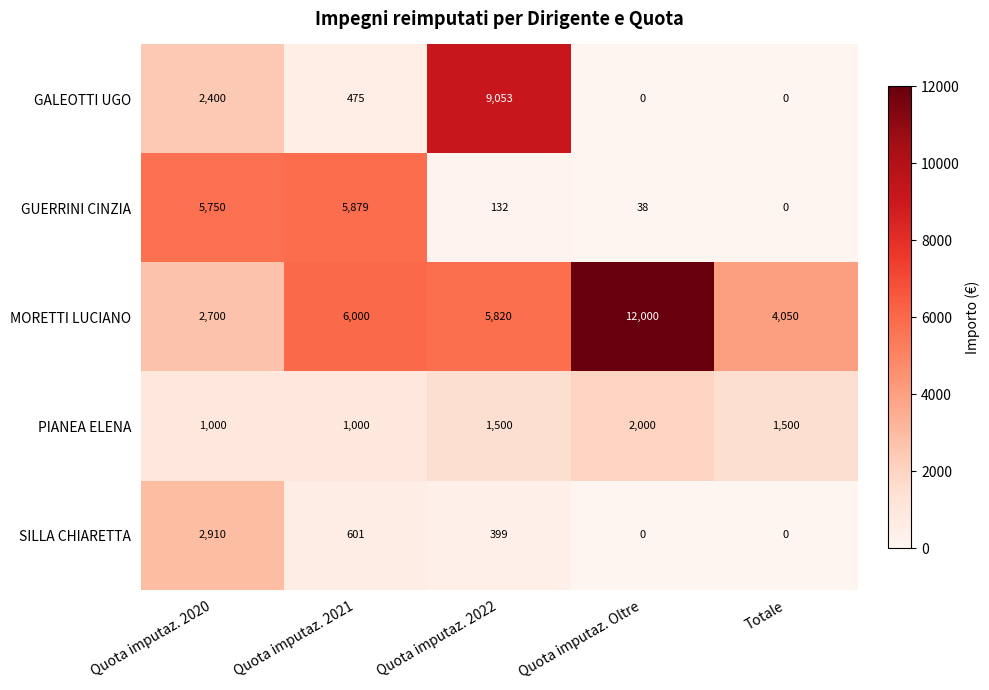

How many values in GALEOTTI UGO are above zero?

3